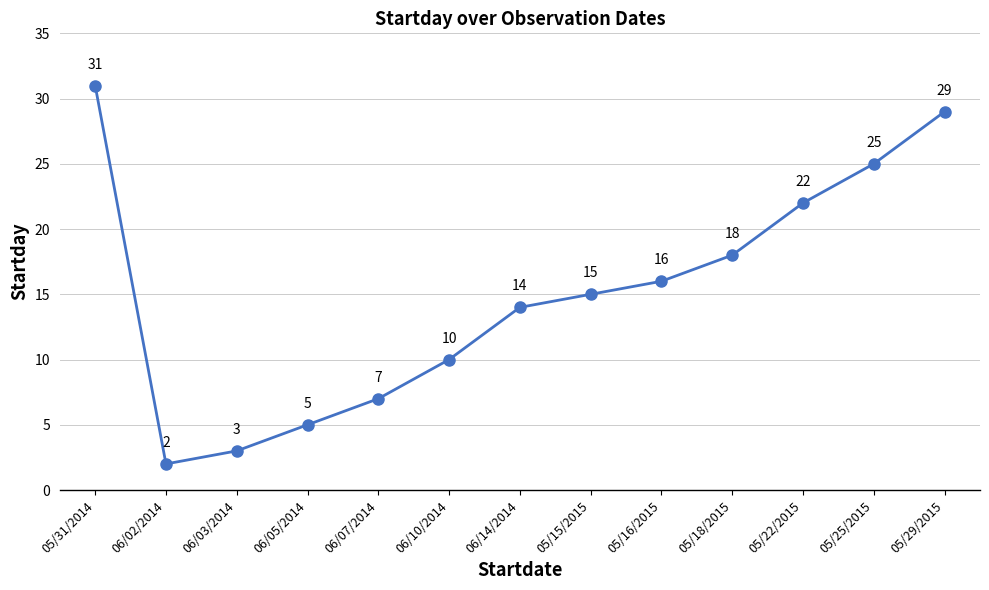

Is this an area chart (filled region under the line)?

No